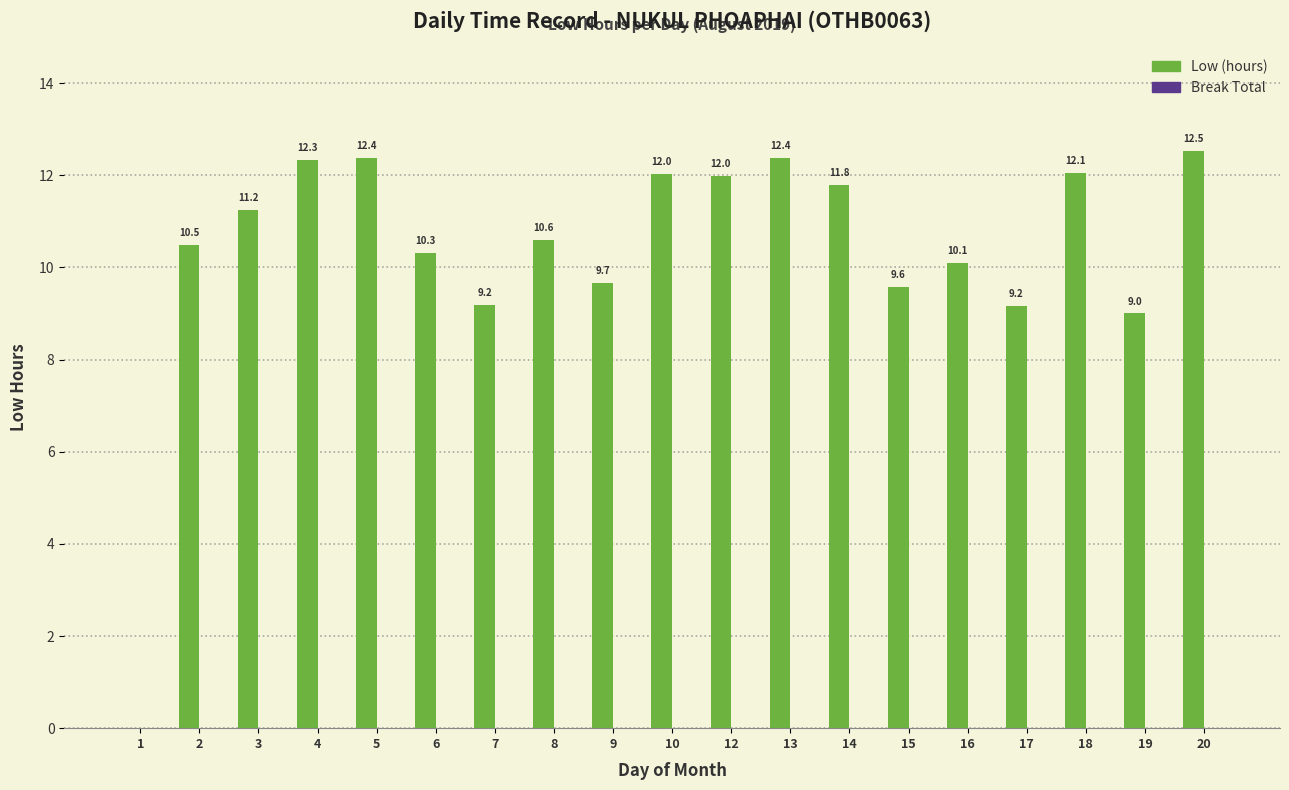

What is the approximate value at 9?

9.7